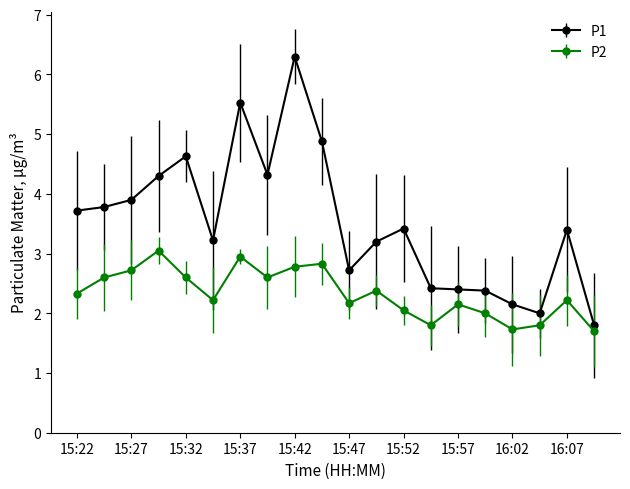

What is the value of the P1 point at the 20th from the left?

1.8